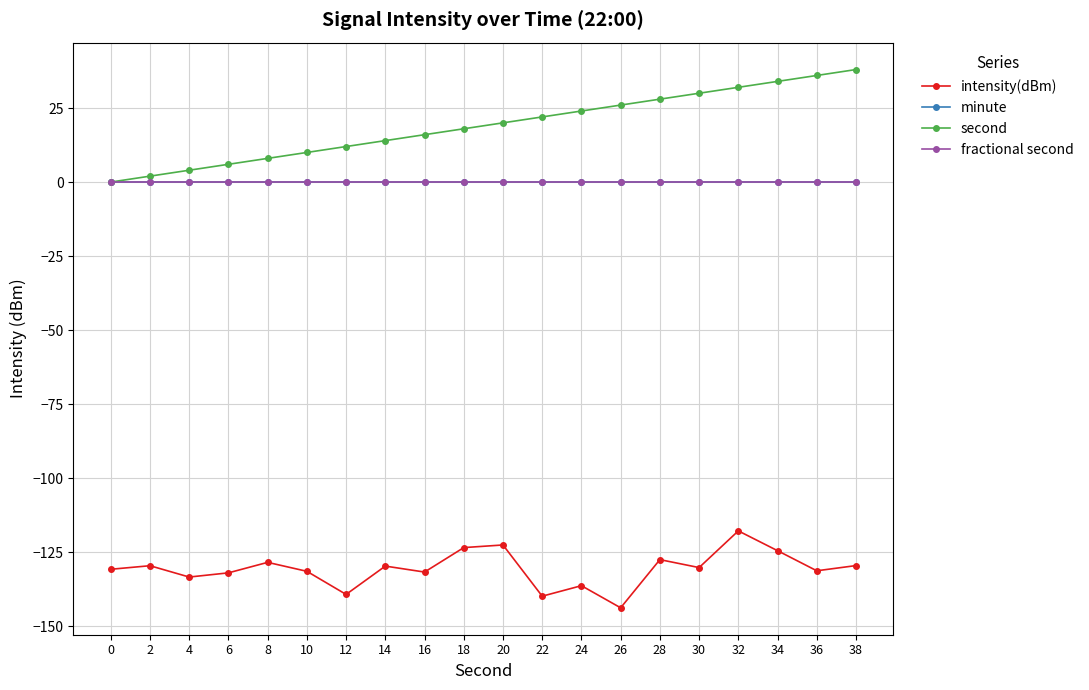

Does the chart have visible grid lines?

Yes